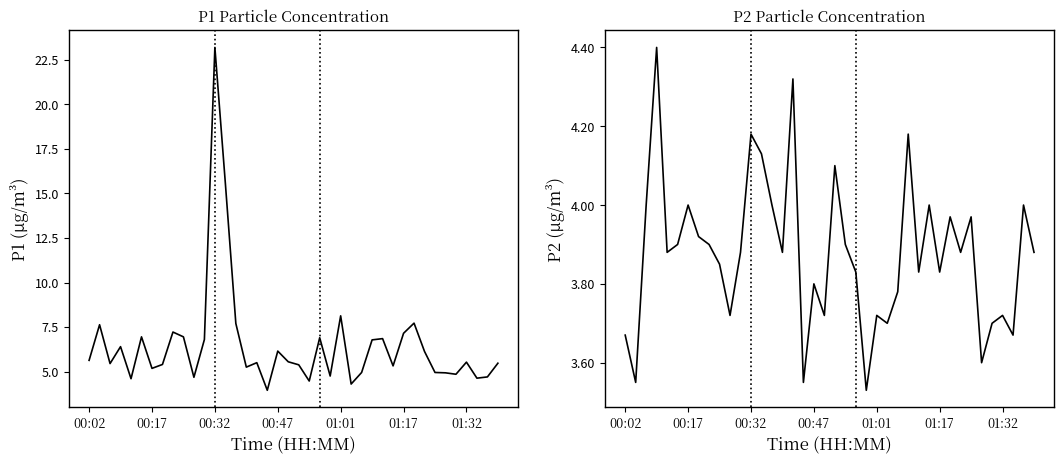

What is the difference between the maximum and minimum values in the P2 series?

0.9